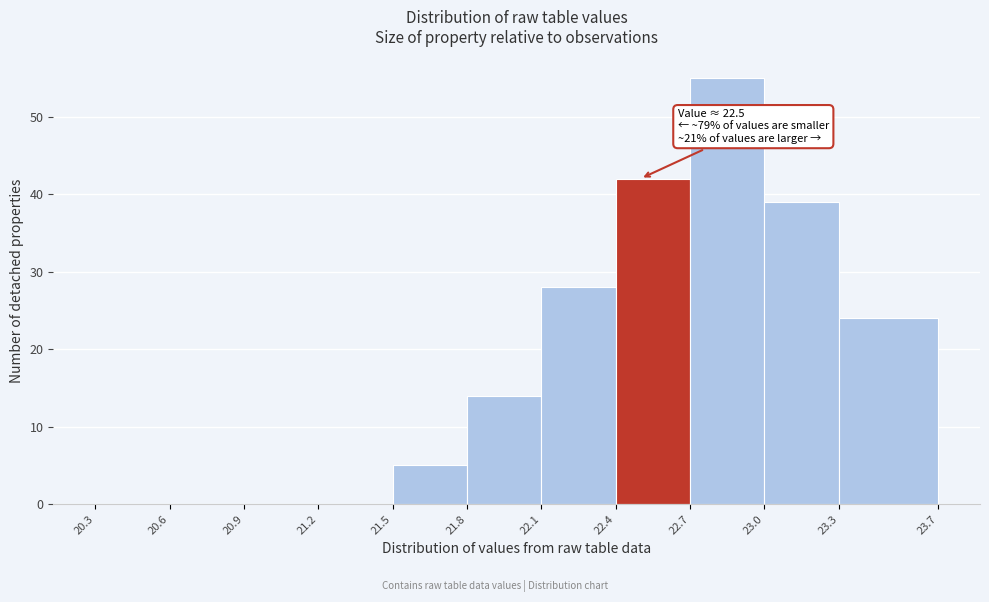

Which range on the x-axis has the tallest bar?

22.7 to 23.0